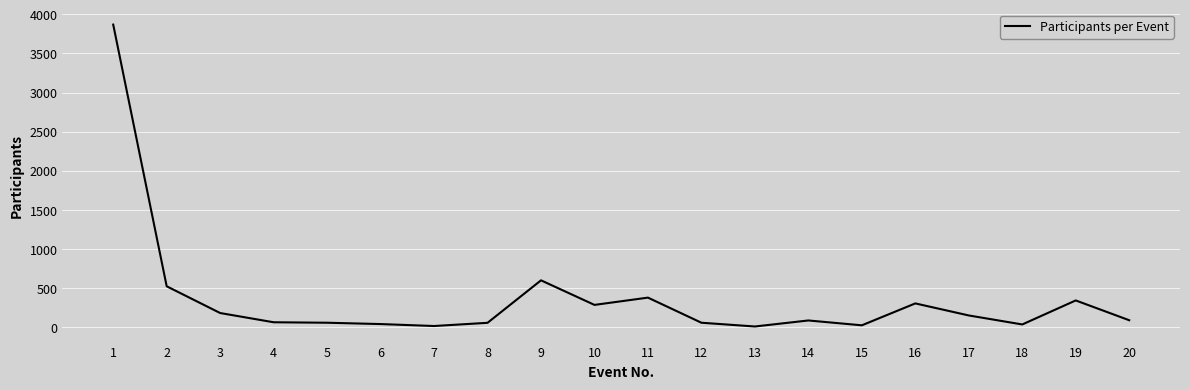

The value at 14 is 87. True or false?

True